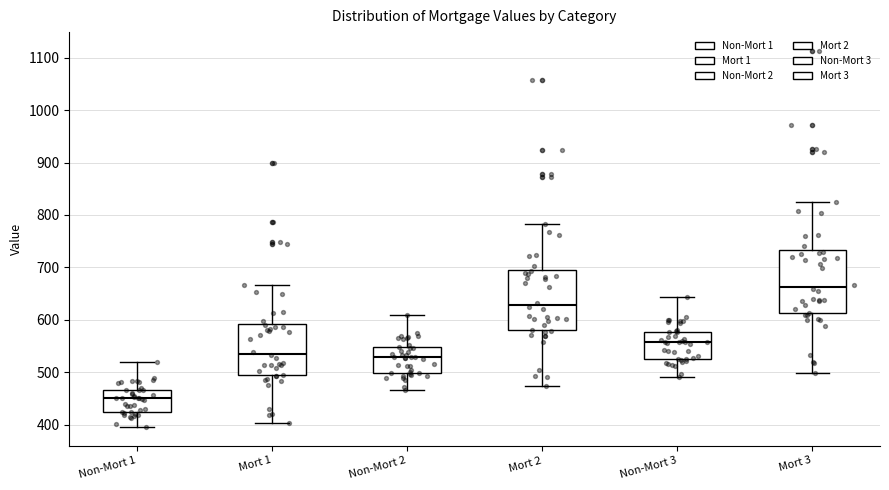

Reading left to right, read every box against the y-axis: the position of its median line, the range the box covers, and the ends of its whiskers. The values are not printed on the chart, so give them approximately, as read against the axis.

Non-Mort 1: median 450, box 420 to 470, whiskers 400 to 520
Mort 1: median 540, box 490 to 590, whiskers 400 to 670
Non-Mort 2: median 530, box 500 to 550, whiskers 470 to 610
Mort 2: median 630, box 580 to 700, whiskers 470 to 780
Non-Mort 3: median 560, box 530 to 580, whiskers 490 to 640
Mort 3: median 660, box 610 to 730, whiskers 500 to 830